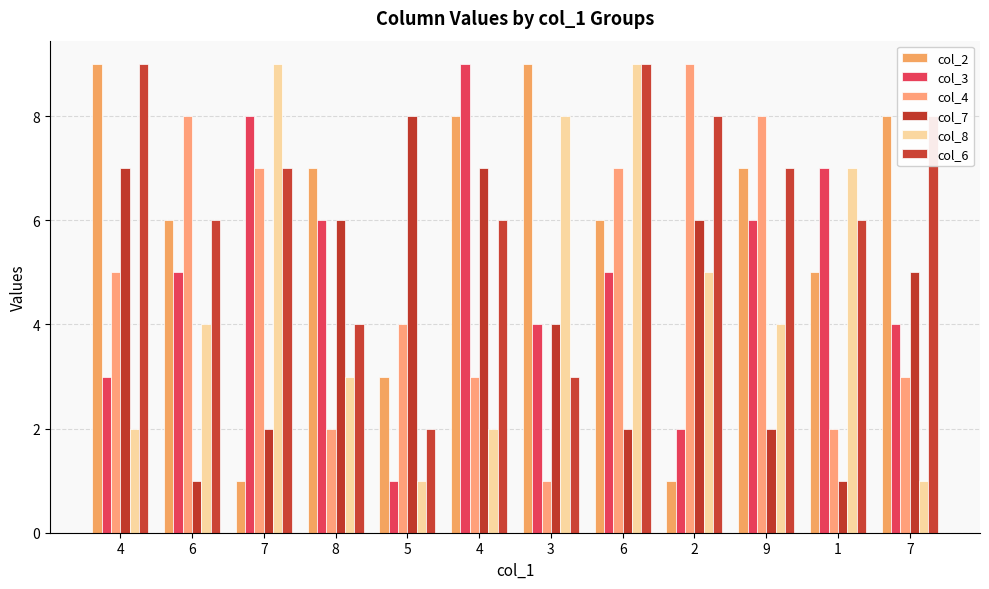

Is the value of col_8 at 4 greater than the value of col_6 at 4?

No